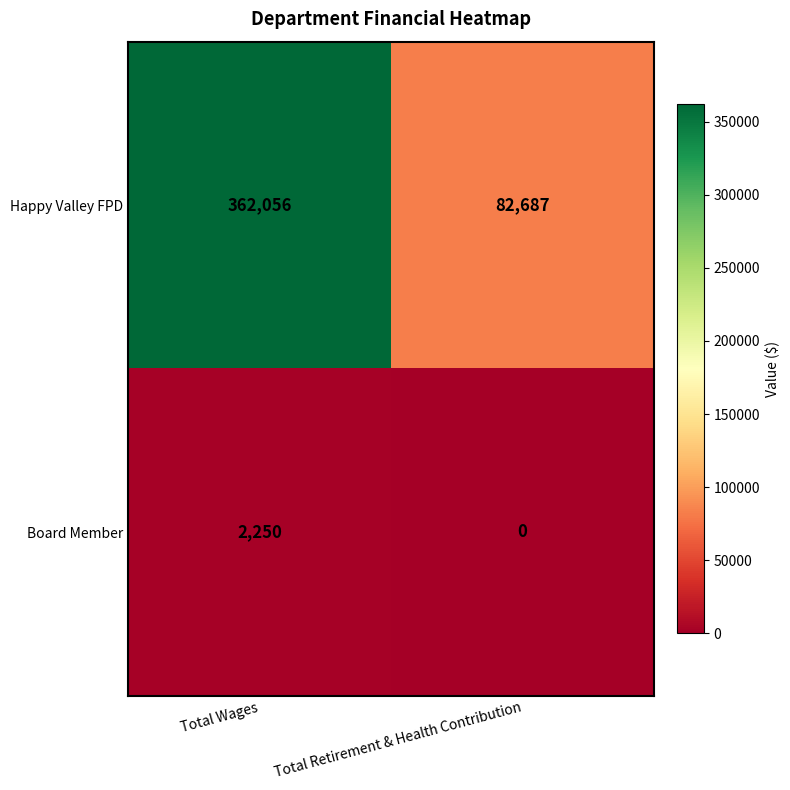

Which category has the highest value across all series?

Total Wages